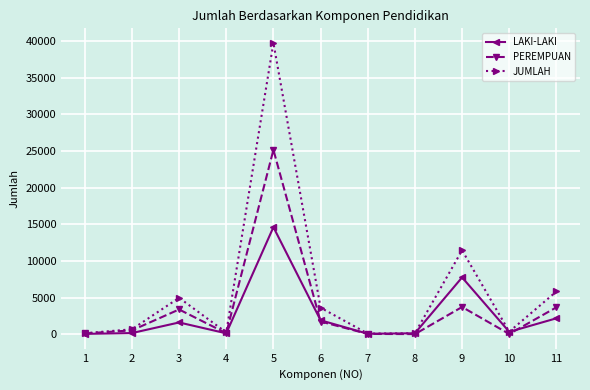

True or false: PEREMPUAN and LAKI-LAKI cross at least once.

True